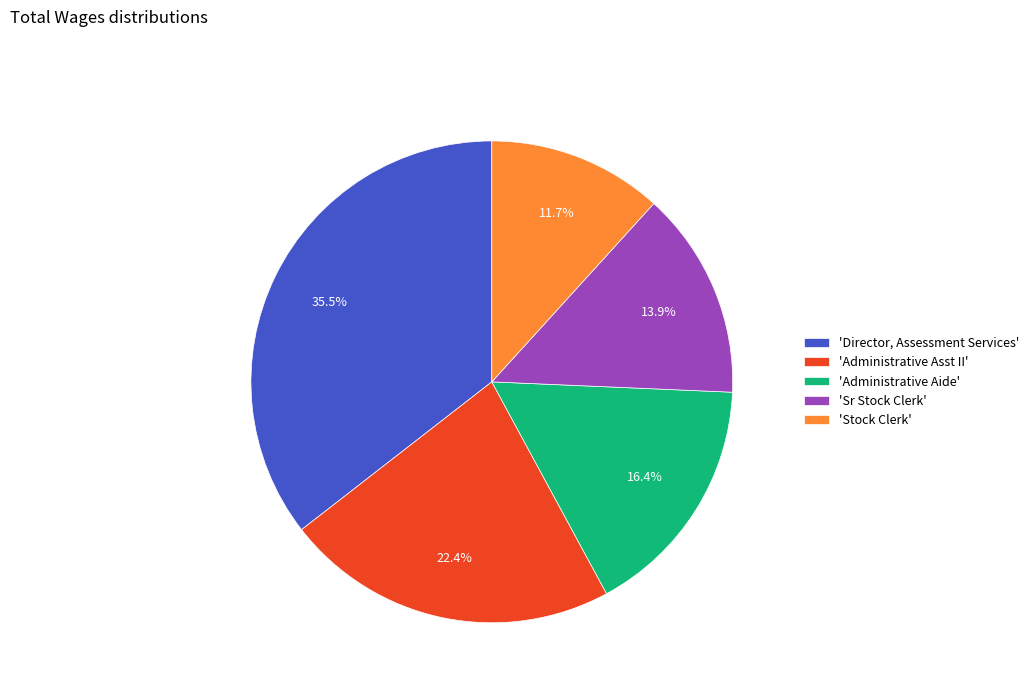

How many slices are in this pie chart?

5